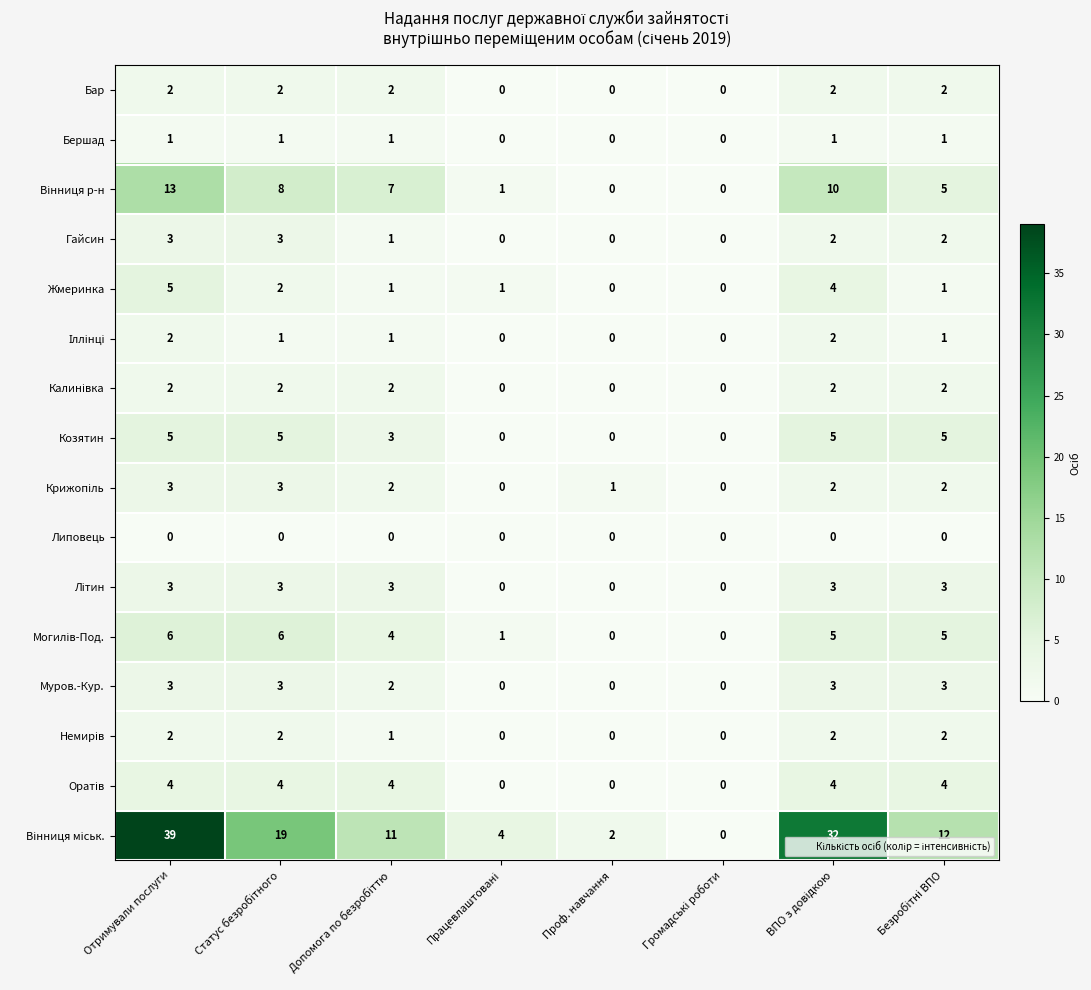

What is the difference between the maximum and second lowest values in the Гайсин series?

3